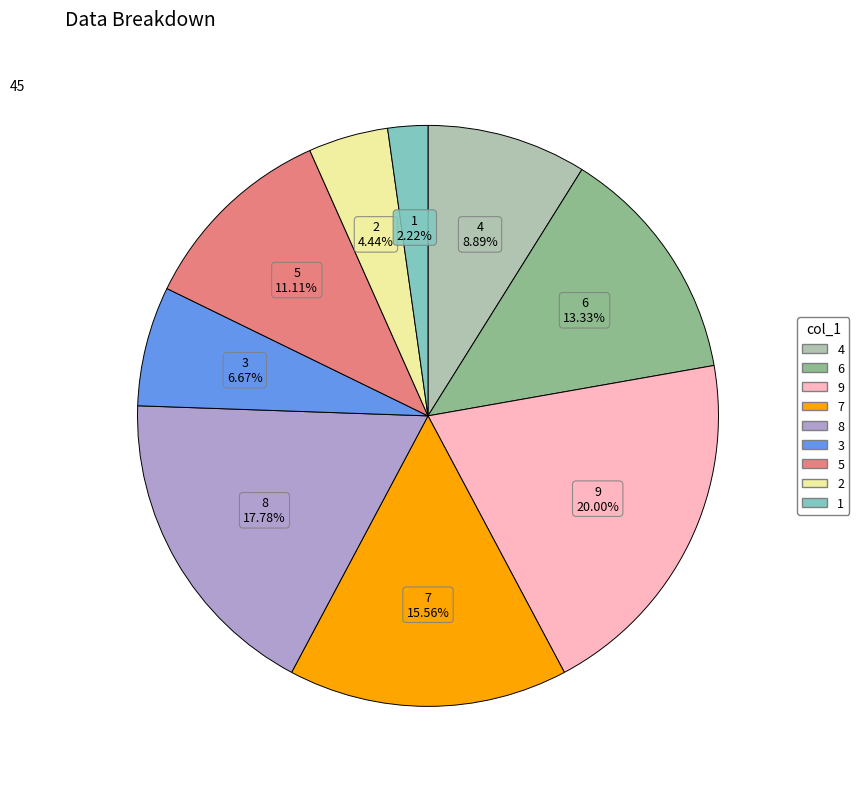

Which slice is the smallest?

1